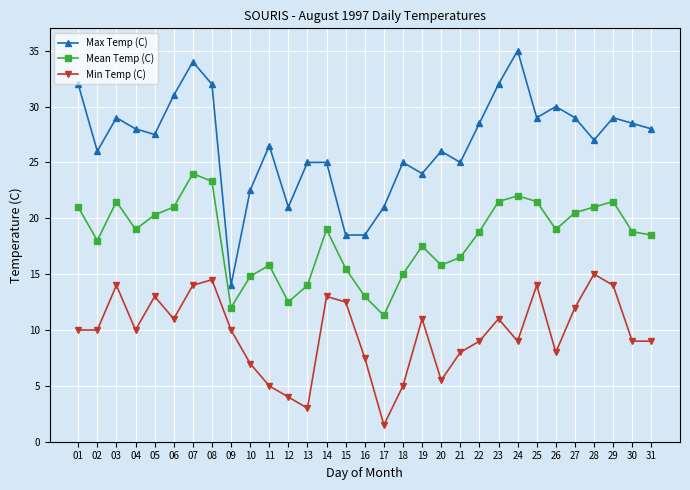

Which series has the largest range (max minus min)?

Max Temp (C)